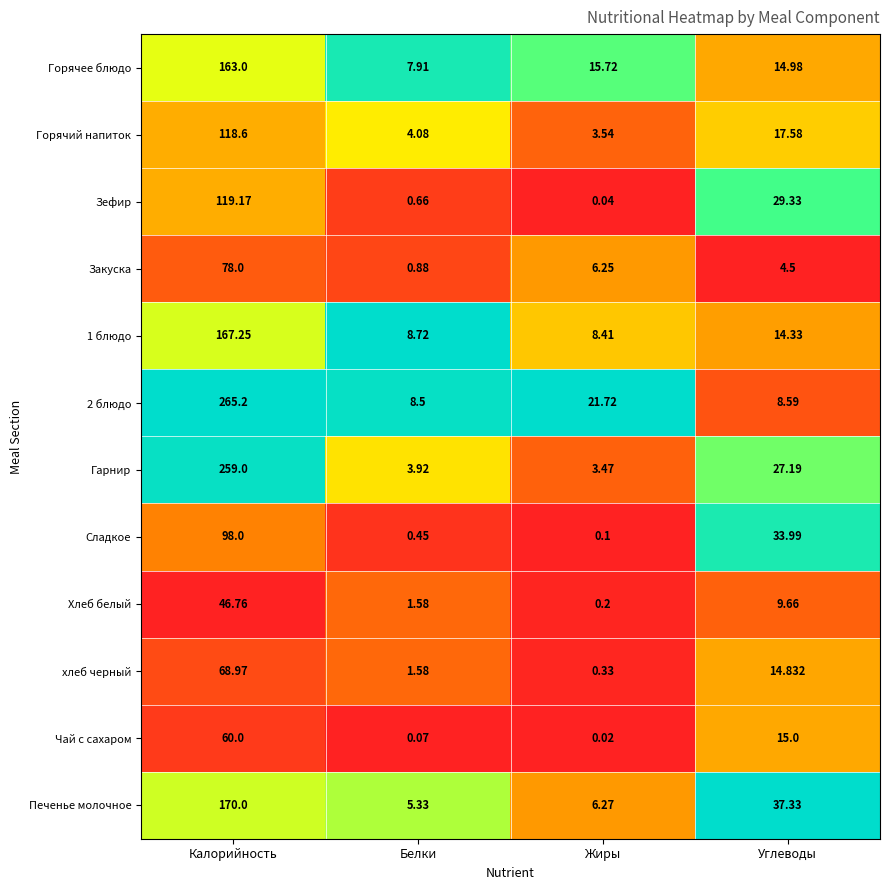

At which label does 1 блюдо first exceed 14?

Калорийность